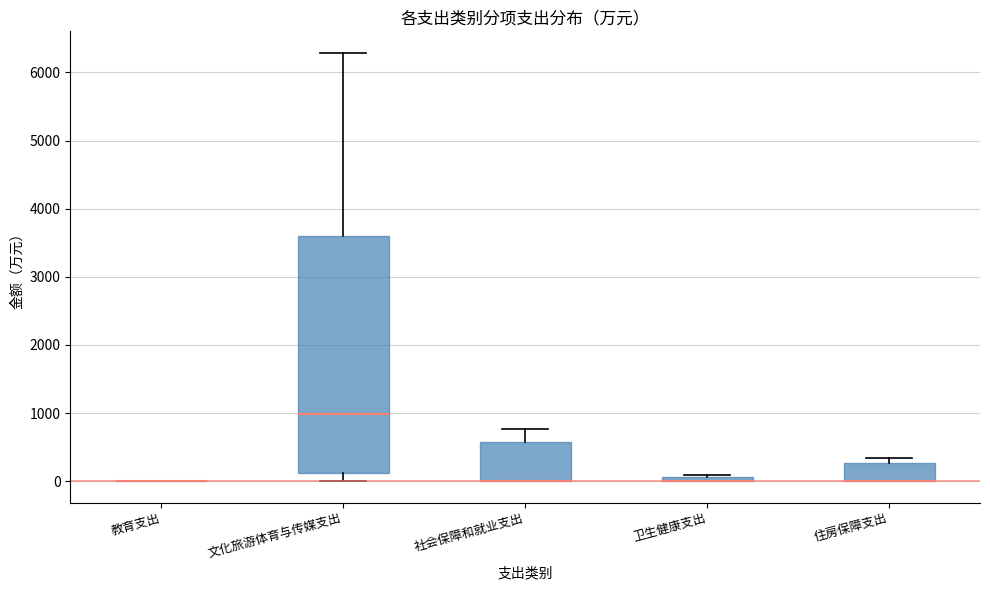

Where is the lower edge of the box for 文化旅游体育与传媒支出 on the y-axis? The values are not printed on the chart, so give them approximately, as read against the axis.

100